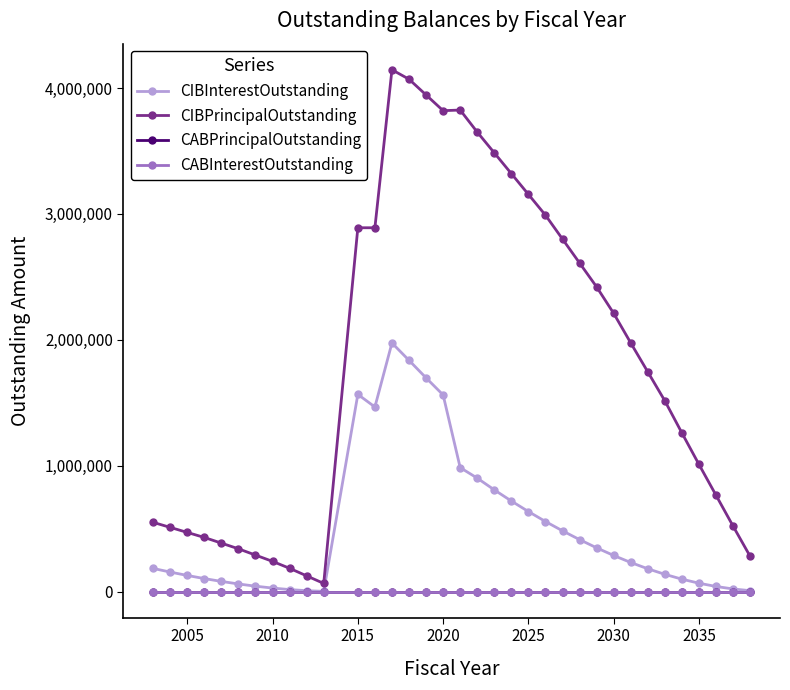

Does the chart have visible grid lines?

No